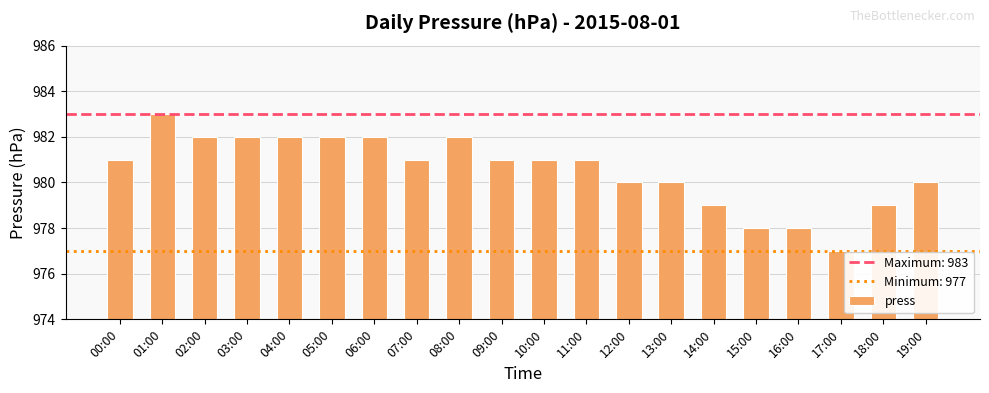

Reading left to right, what are all the values shown in this chart?

981	983	982	982	982	982	982	981	982	981	981	981	980	980	979	978	978	977	979	980